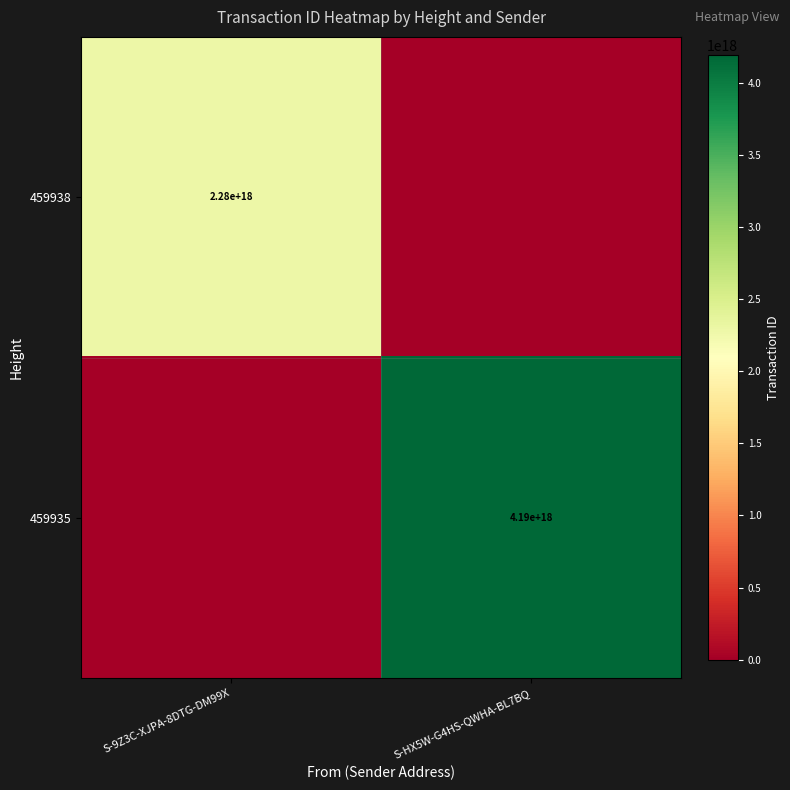

The 459935 series shows 900163939439797504 at S-HX5W-G4HS-QWHA-BL7BQ. True or false?

False